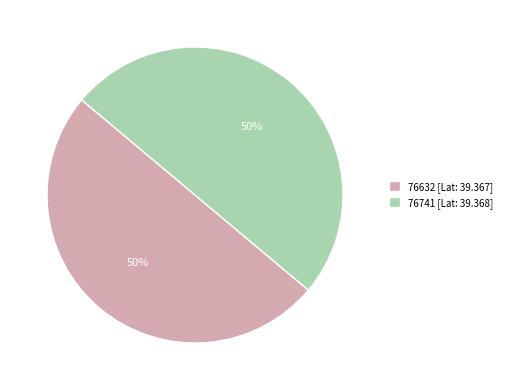

What percentage is the 76741 slice, to the nearest percent?

50%